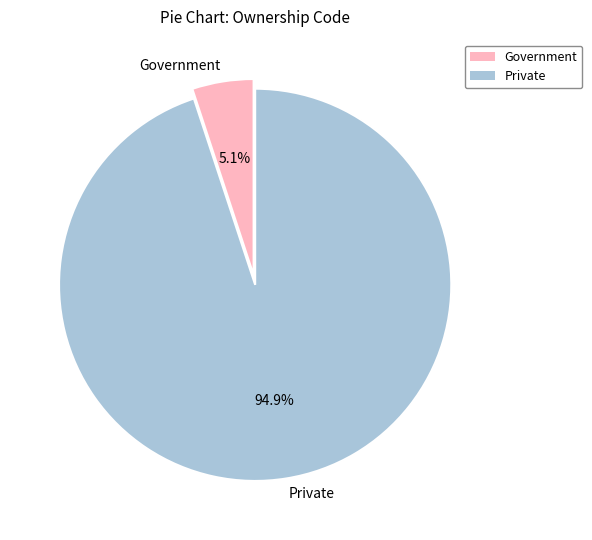

How many slices are in this pie chart?

2